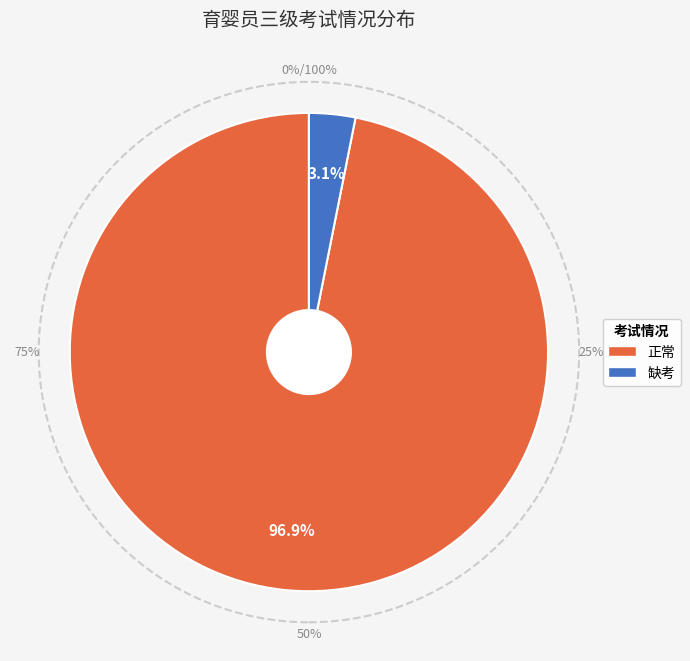

True or false: 正常 accounts for 97% of the total.

True